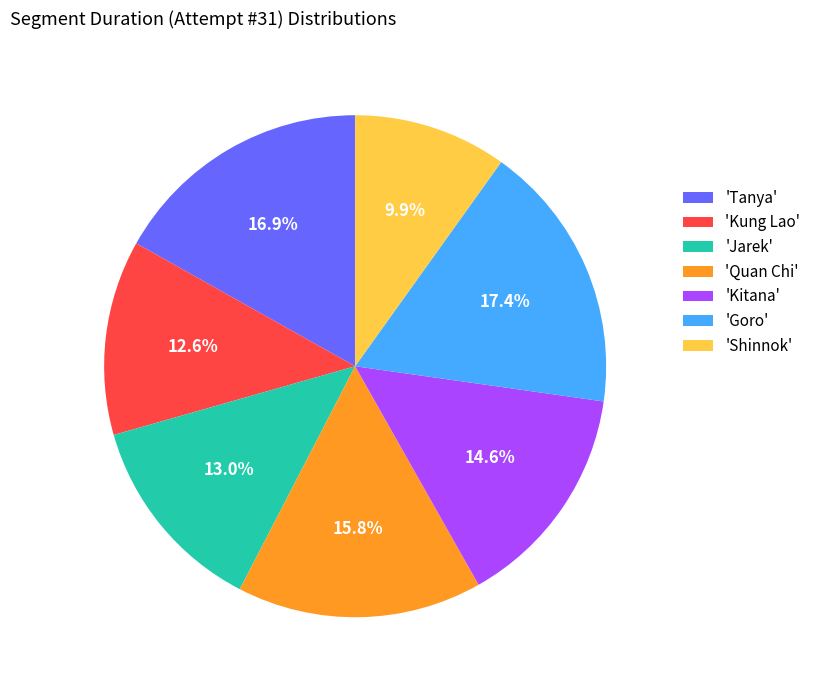

Which category has the biggest portion of the pie?

'Goro'